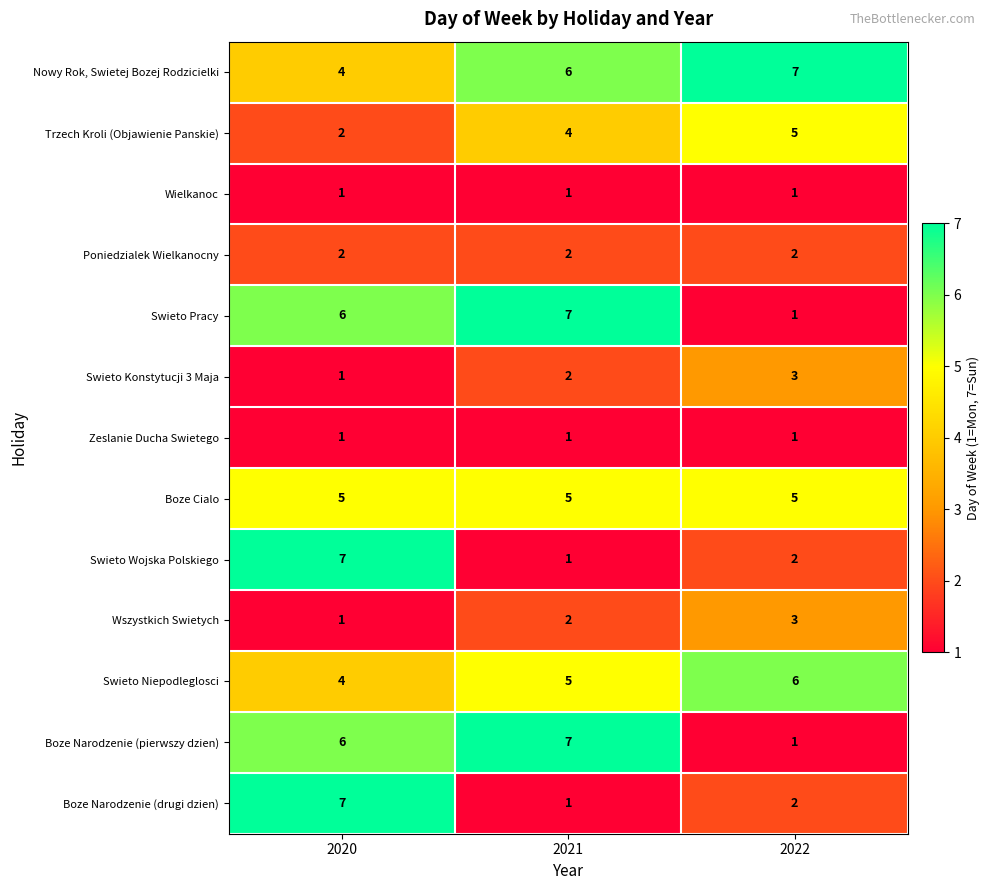

How many data points does each series have?

3